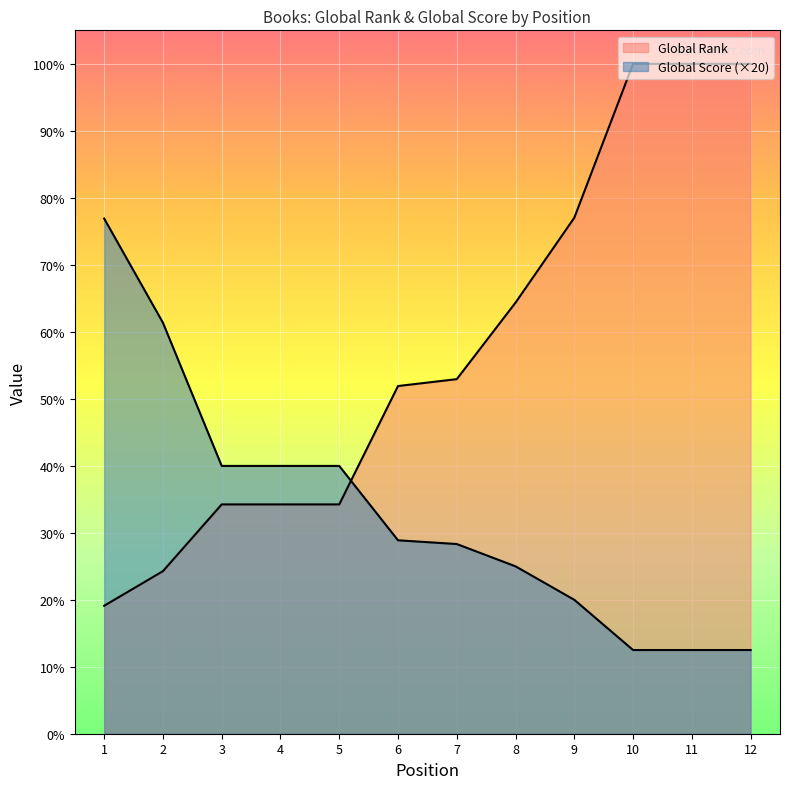

At how many categories does at least one series exceed 4202?

7